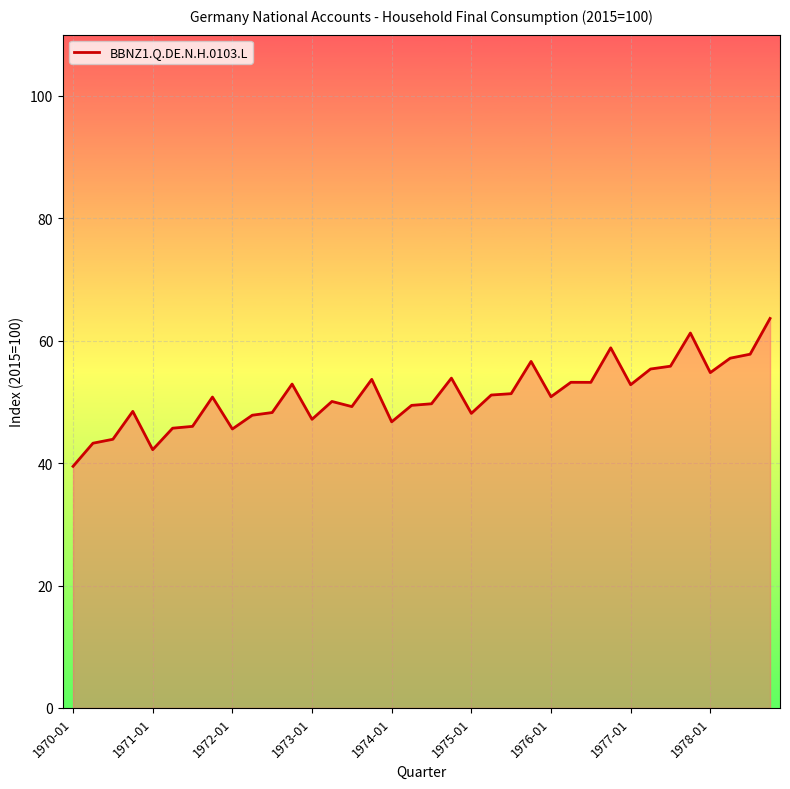

How many lines are shown in the chart?

1